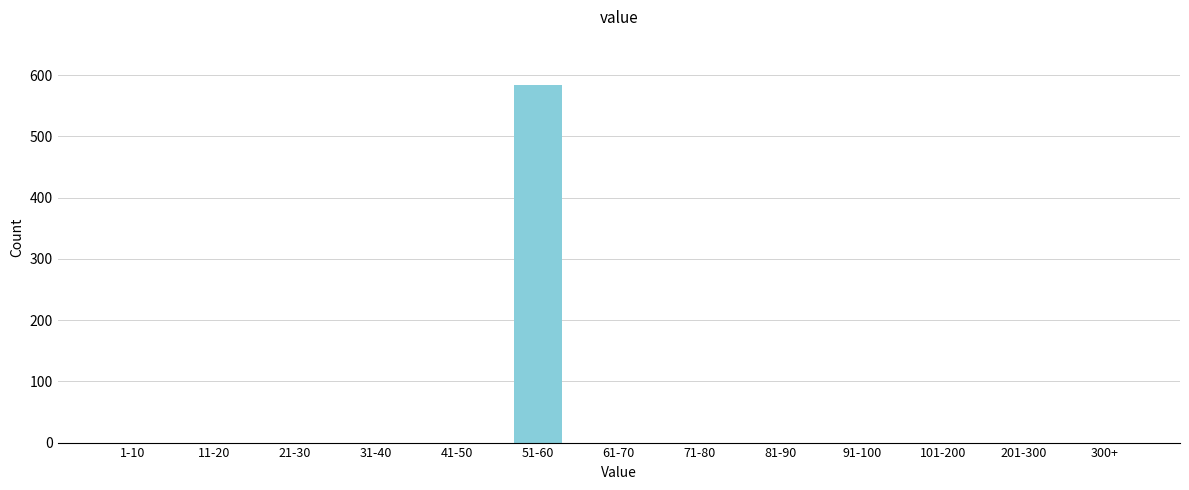

Reading left to right, list all the values displayed in this chart.

1-10=0	11-20=0	21-30=0	31-40=0	41-50=0	51-60=584	61-70=0	71-80=0	81-90=0	91-100=0	101-200=0	201-300=0	300+=0